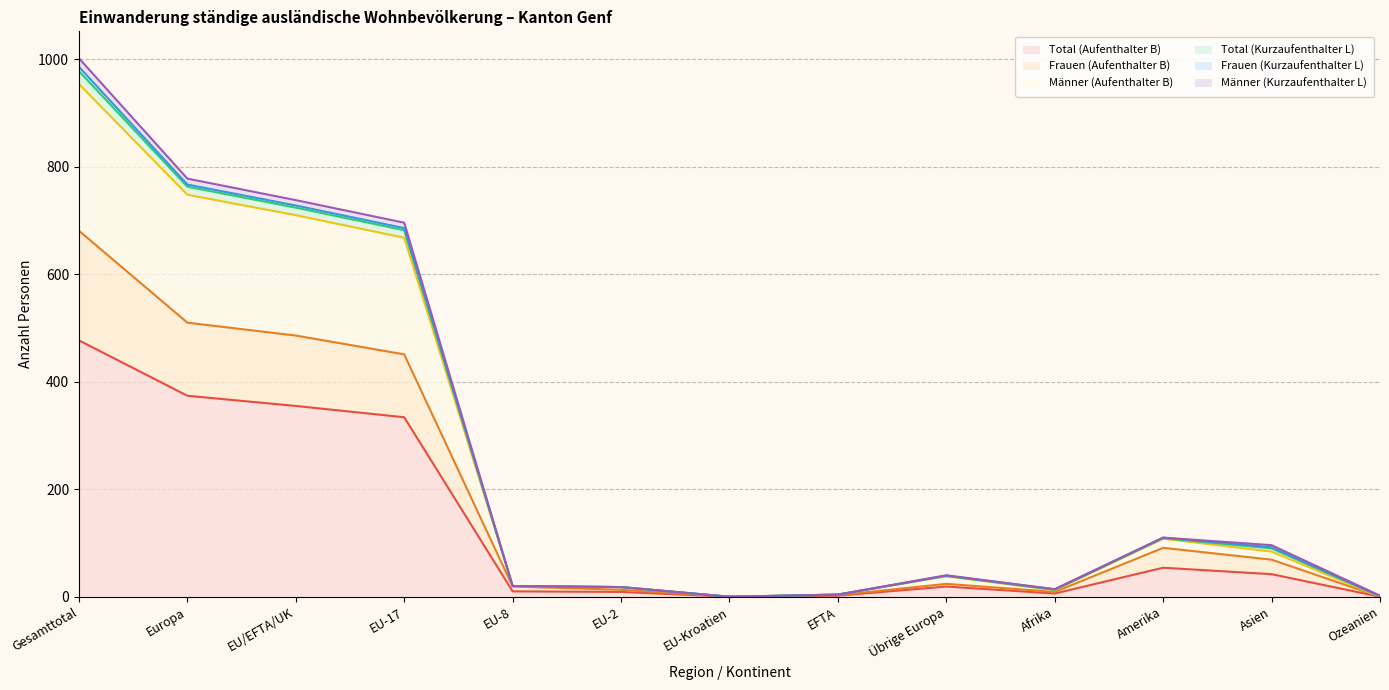

Which category has the highest value in the Total (Aufenthalter B) series?

Gesamttotal